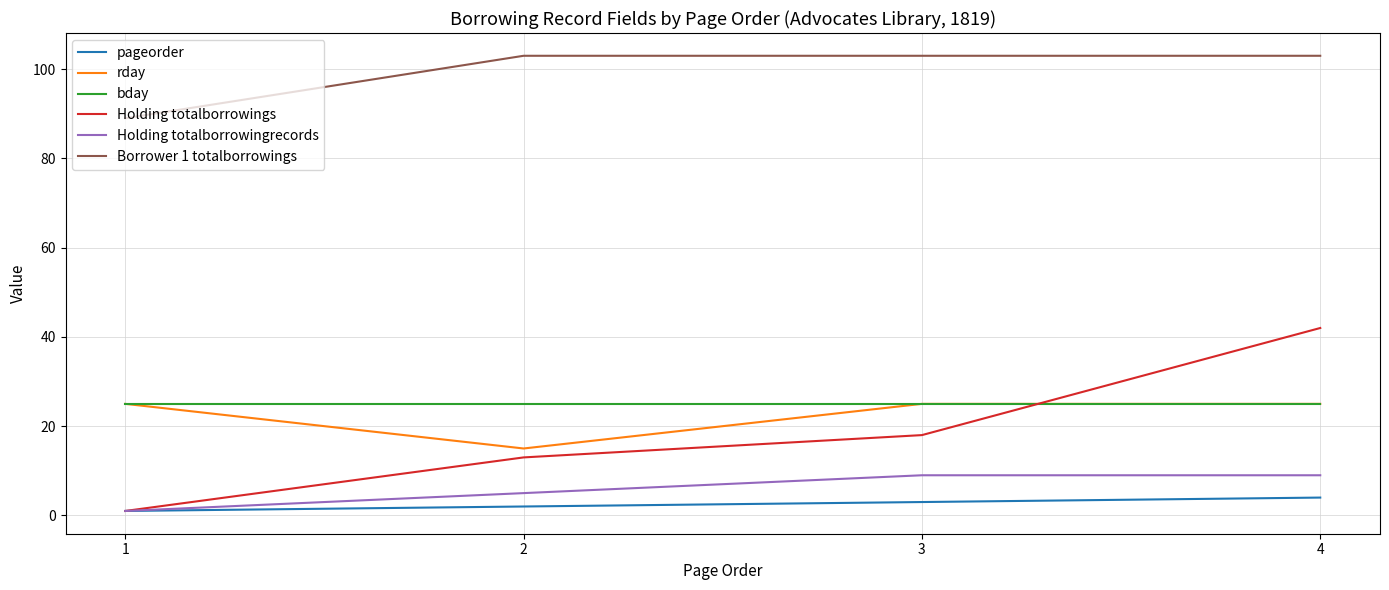

How many lines are shown in the chart?

6